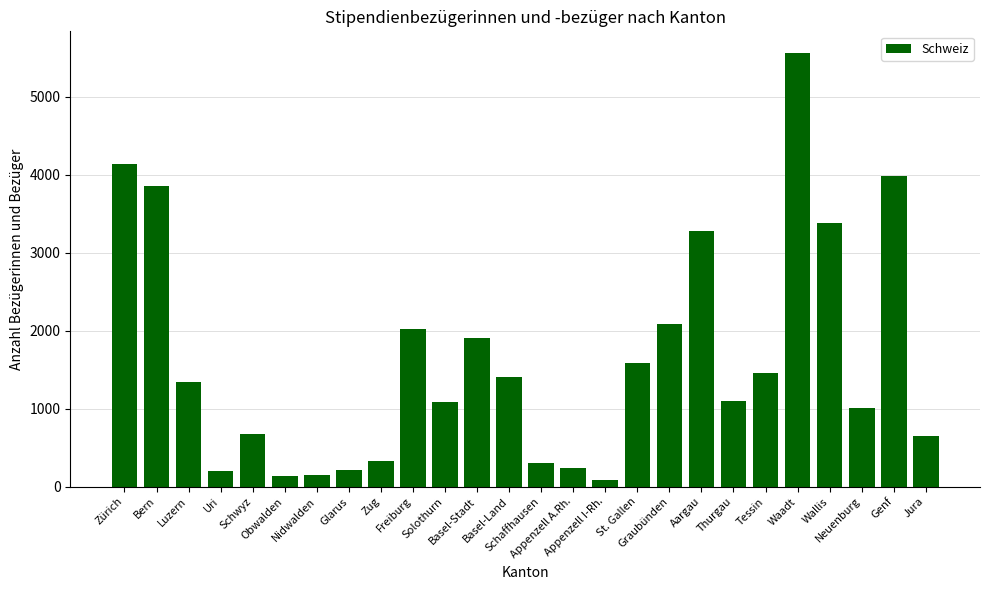

The chart shows a value of 5559 at Waadt. True or false?

True